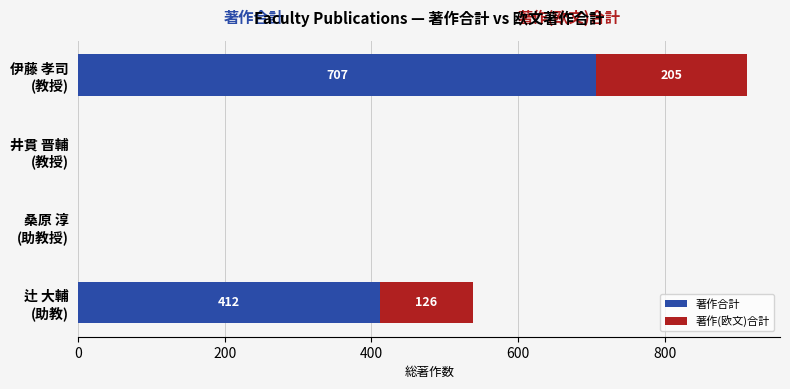

What is the maximum value for 著作合計?

707